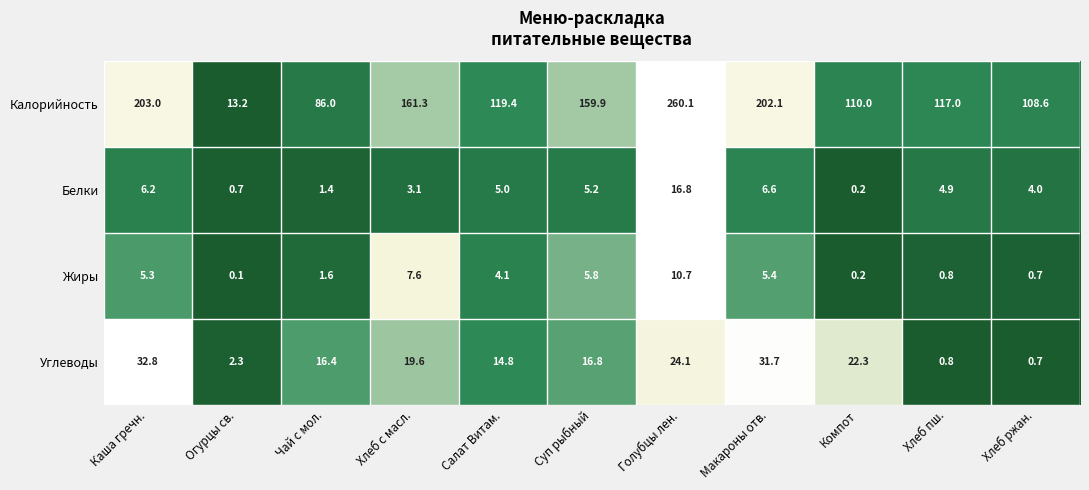

What is the total value across all series at Компот?

132.7